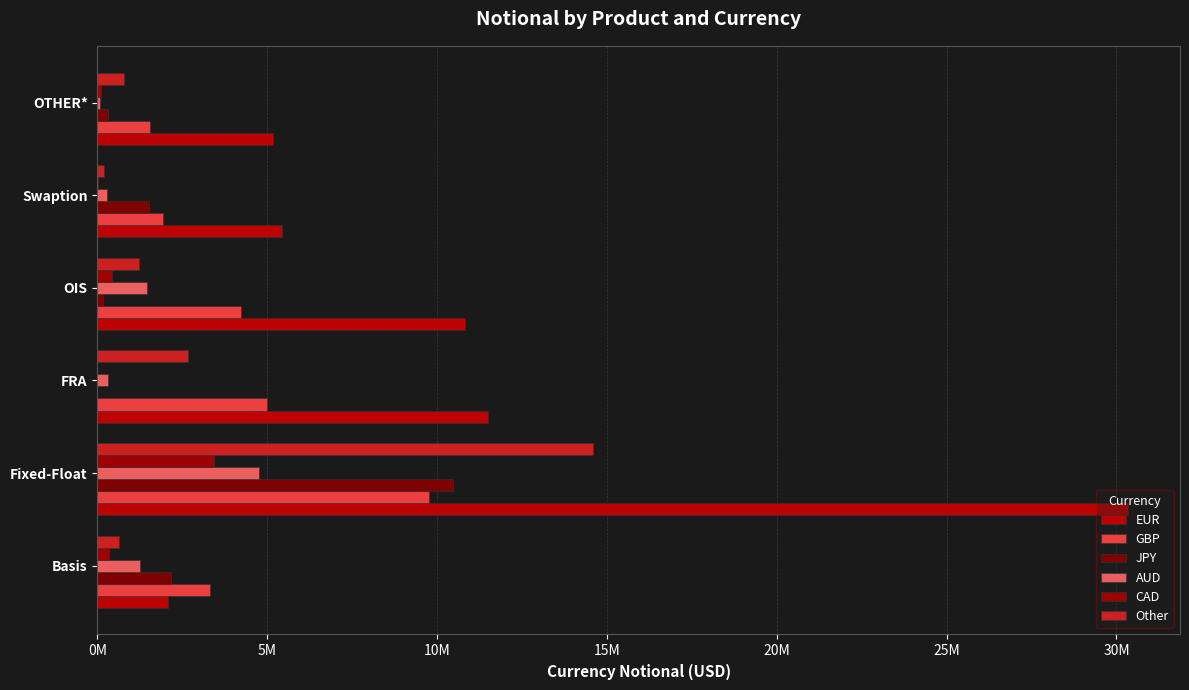

How many series are shown in this chart?

6